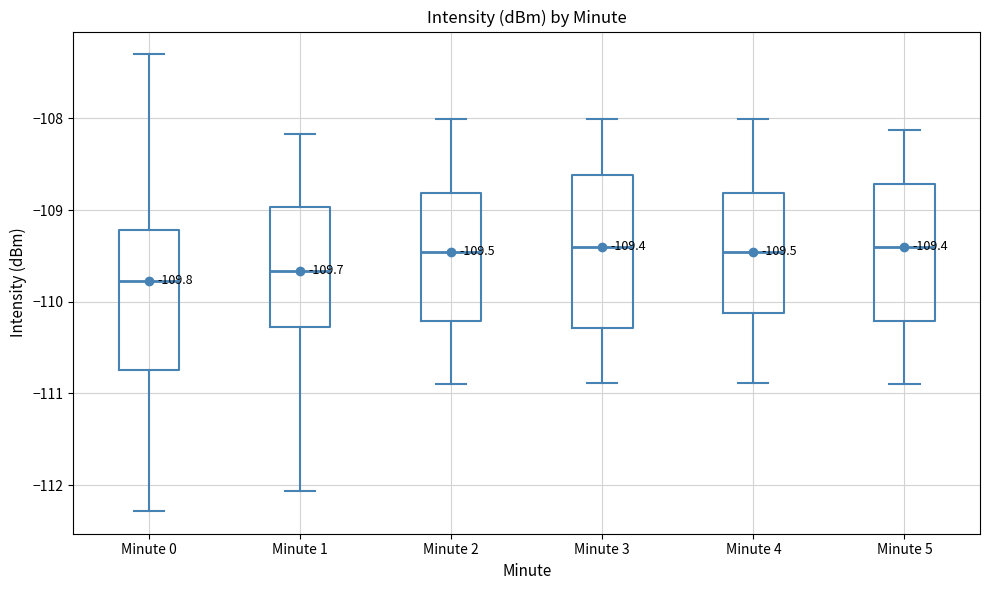

Which box is the tallest, from its lower edge to its upper edge?

Minute 3